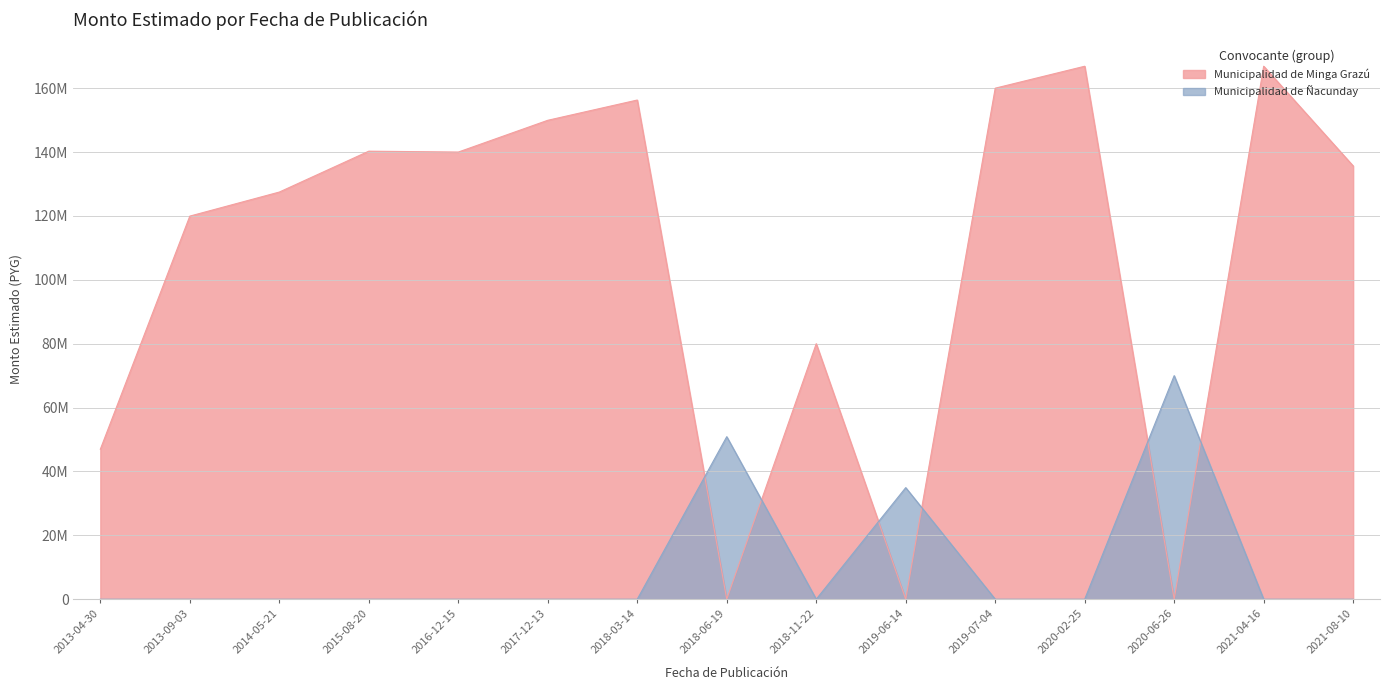

What is the value of the Municipalidad de Minga Grazú point at the 6th from the left?

149950000